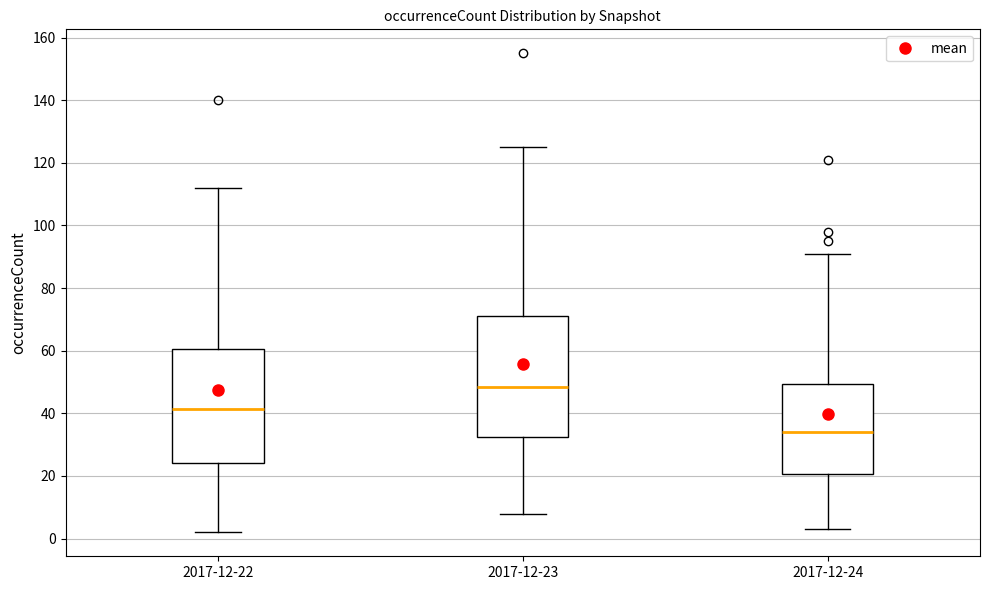

Comparing the boxes themselves (not the whiskers), which one is the tallest?

2017-12-23